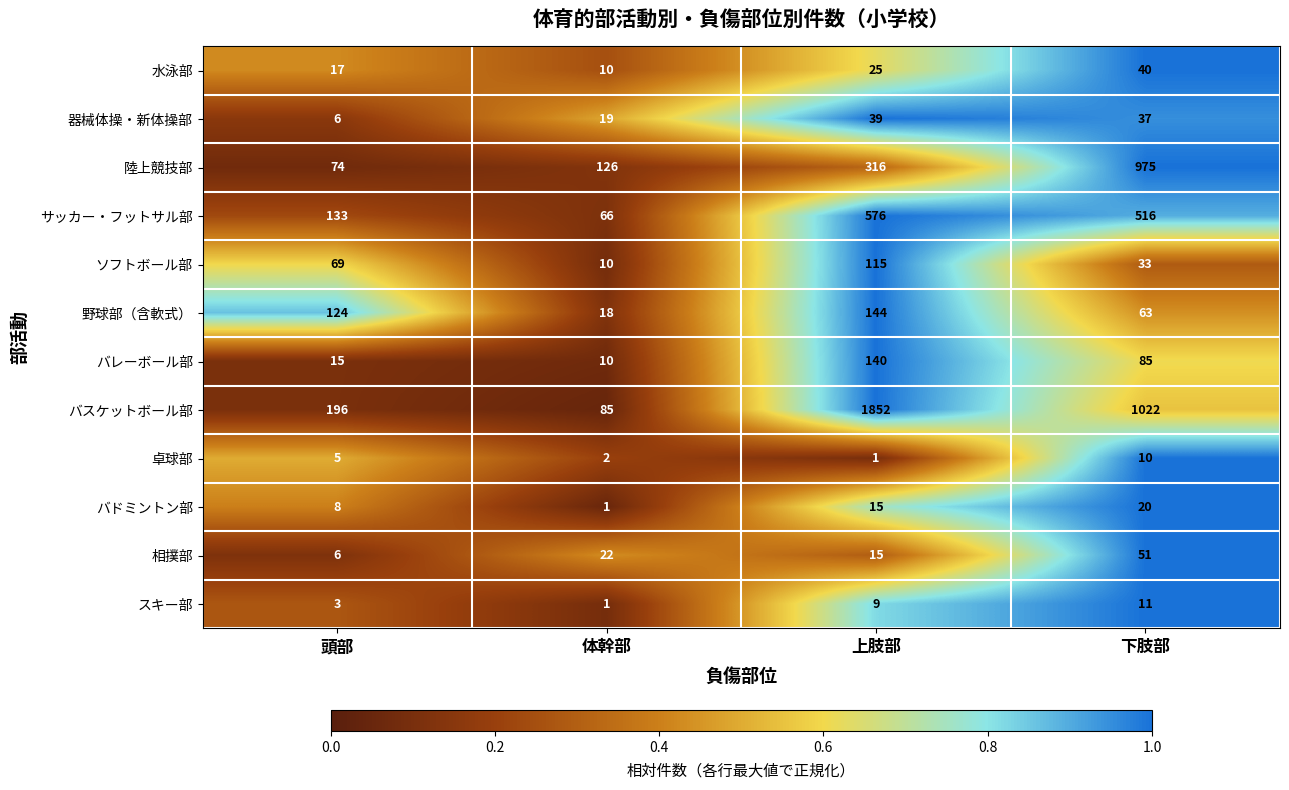

What is the approximate value of 器械体操・新体操部 at 頭部?

6